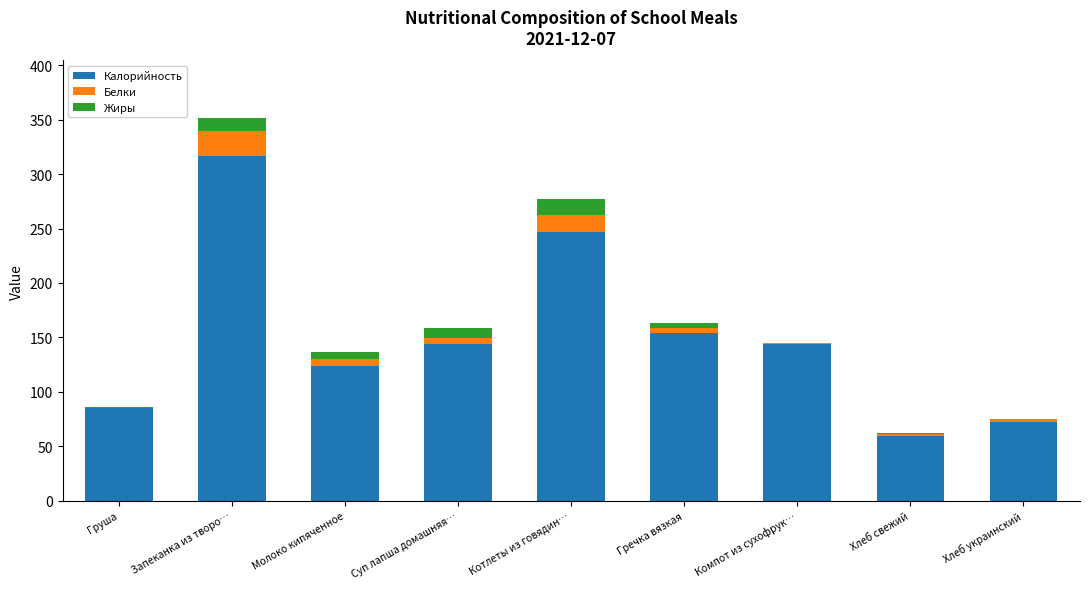

How many data points does each series have?

9